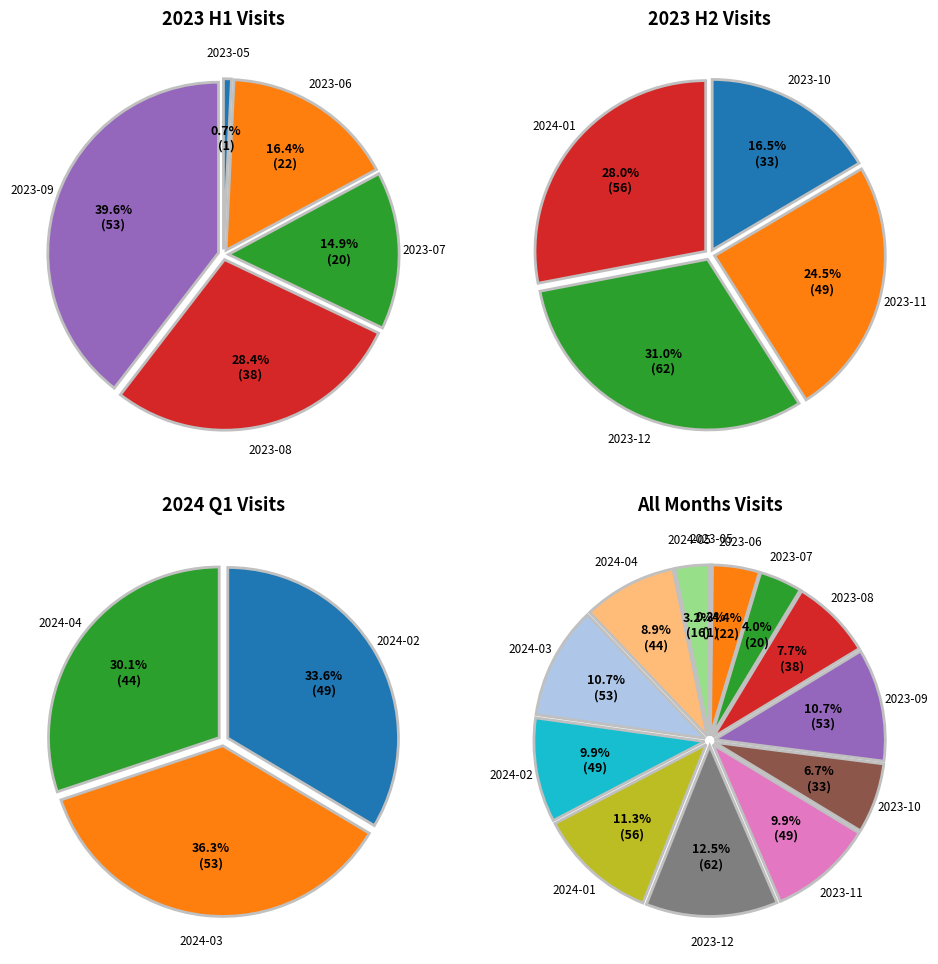

Does 2024-03 represent more than half of the total?

No